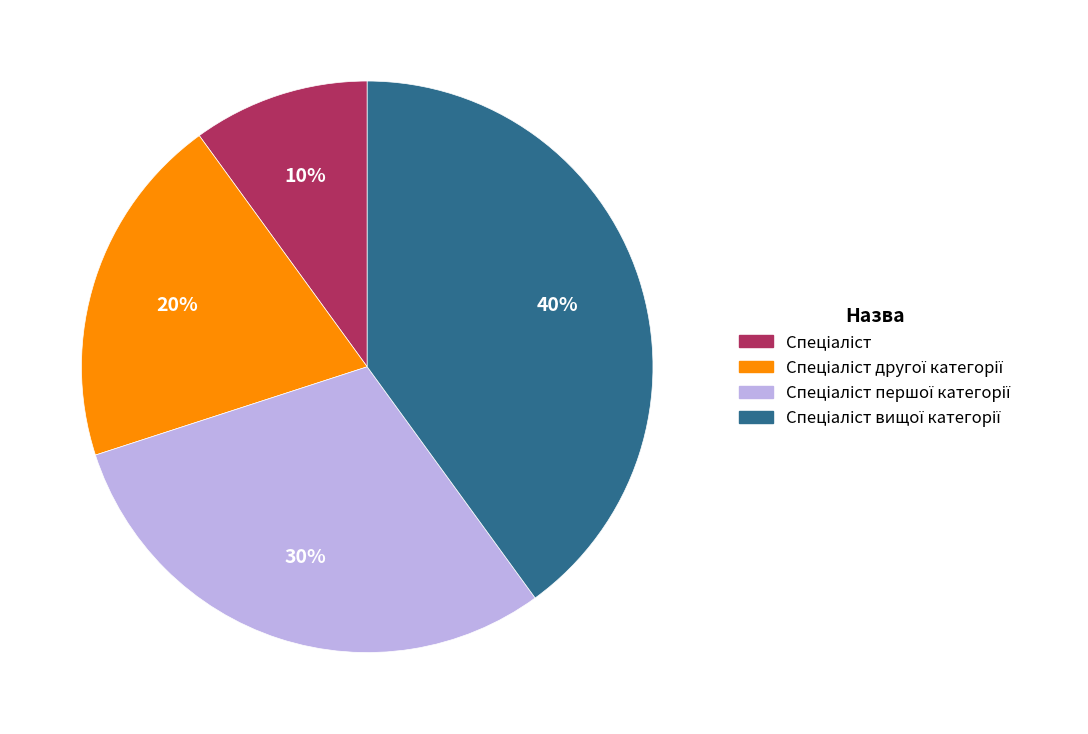

Is there a majority slice in this chart?

No